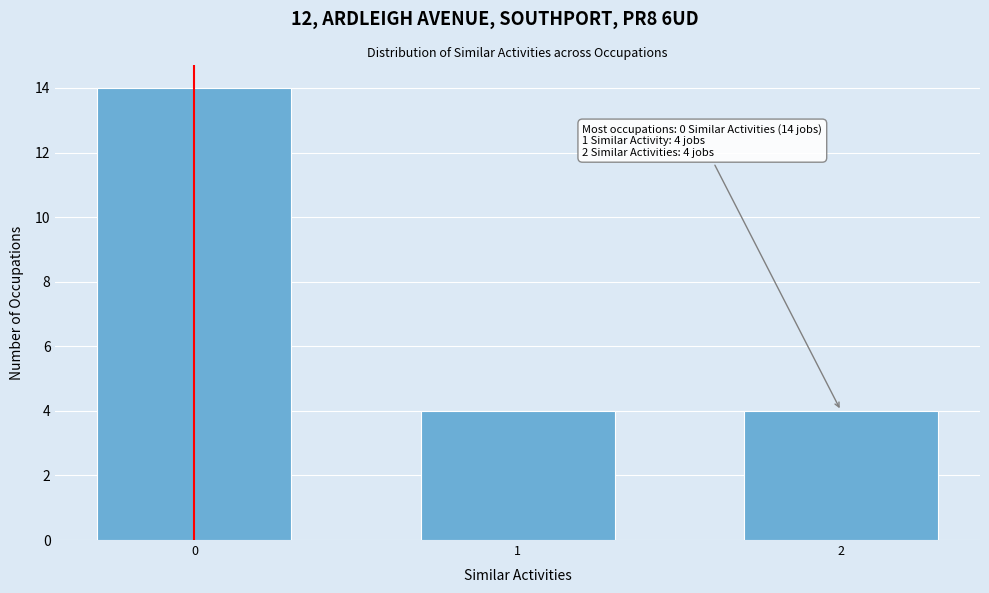

Reading left to right, list all the values displayed in this chart.

14	4	4